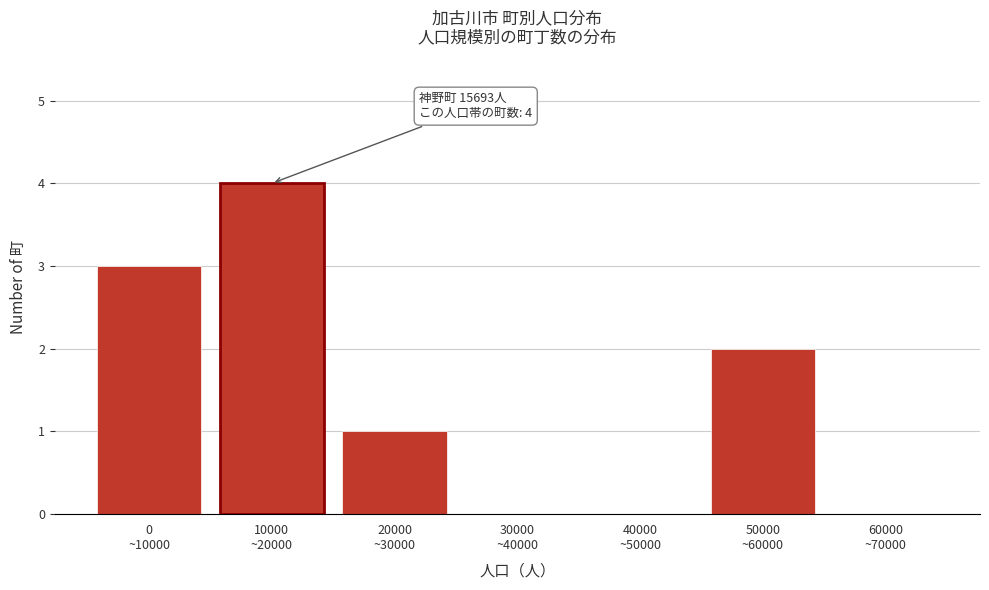

What is the maximum value shown in the chart?

4